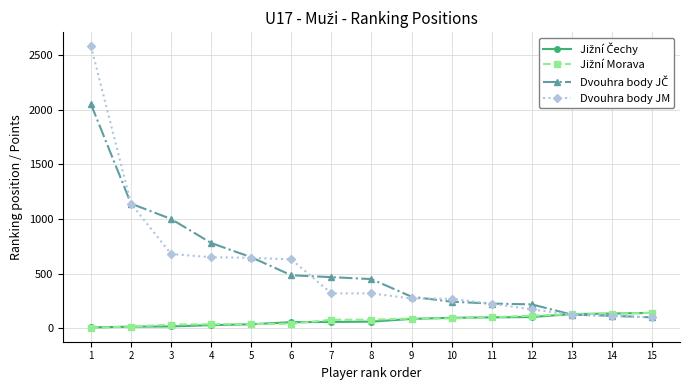

What is the maximum value shown in the chart?

2580